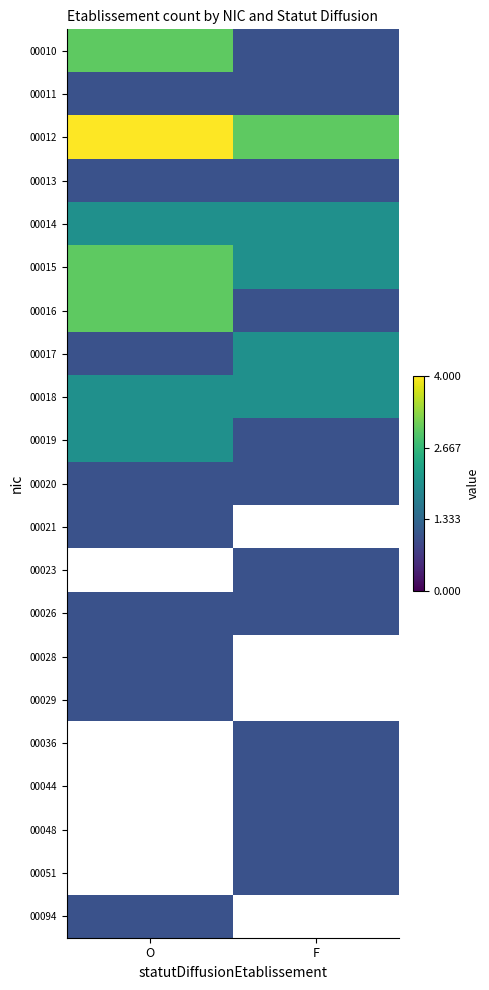

Which category has the lowest value across all series?

F